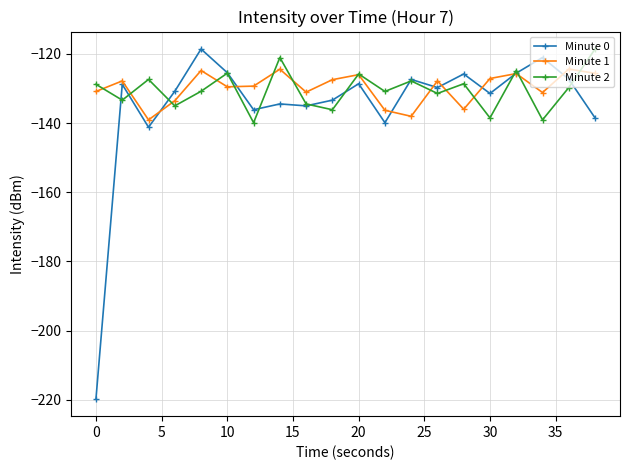

What is the greatest value displayed?

-118.6